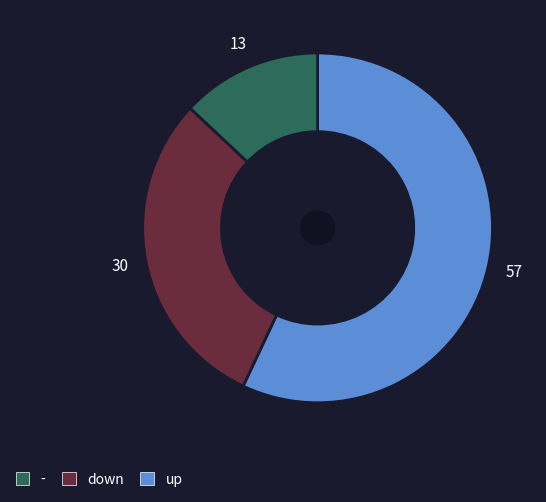

Is there a majority slice in this chart?

Yes